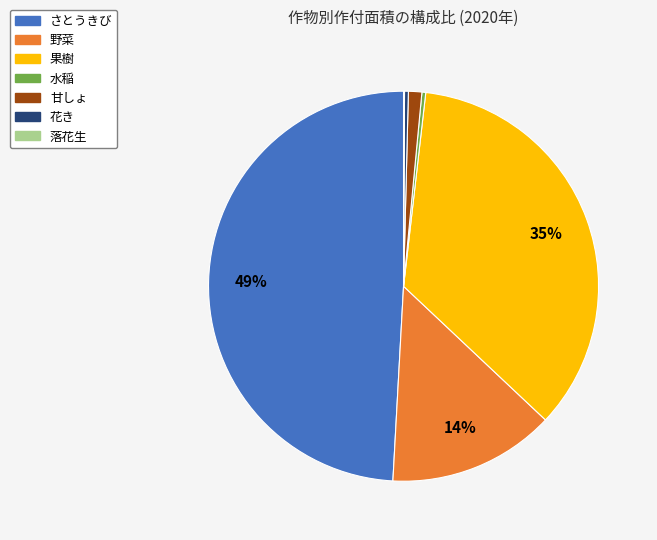

Which slice is the largest?

さとうきび